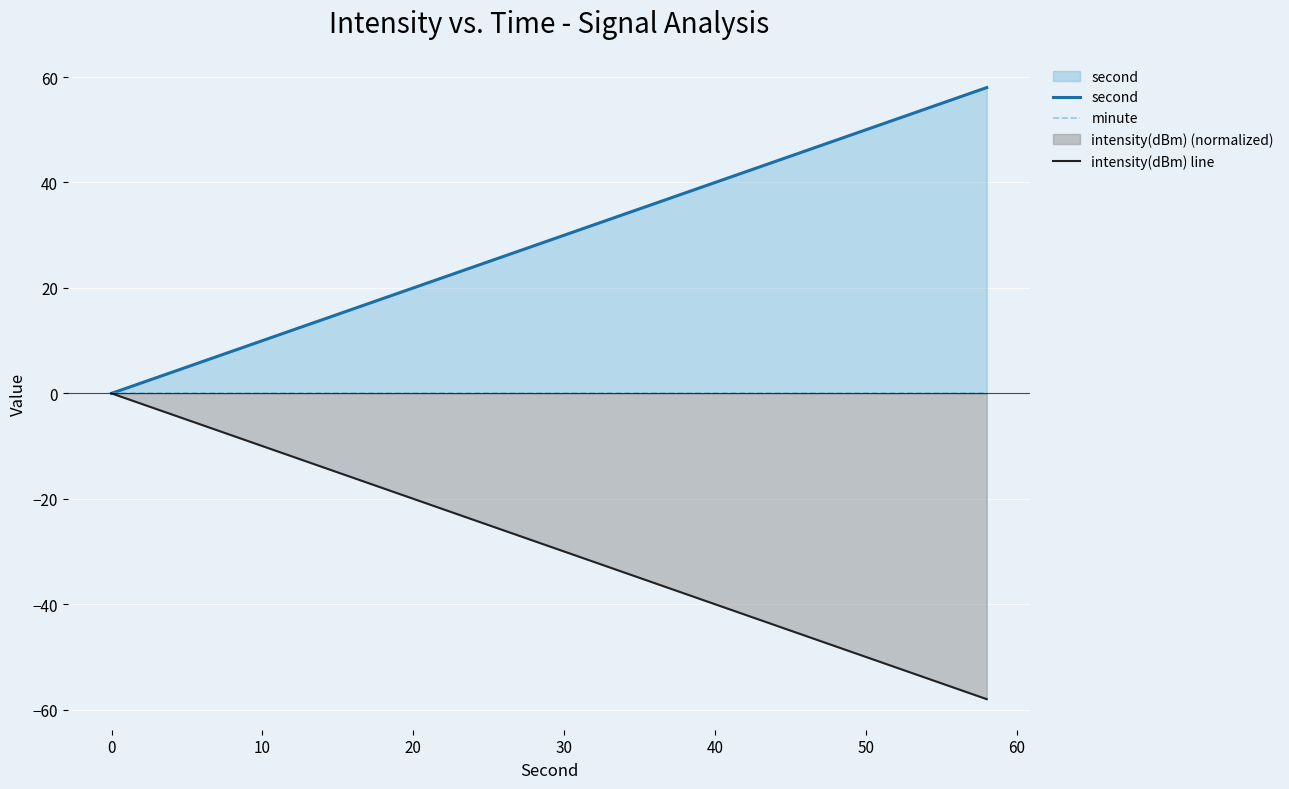

Rank the series by their maximum value, from lowest to highest.

minute, intensity(dBm) line, second